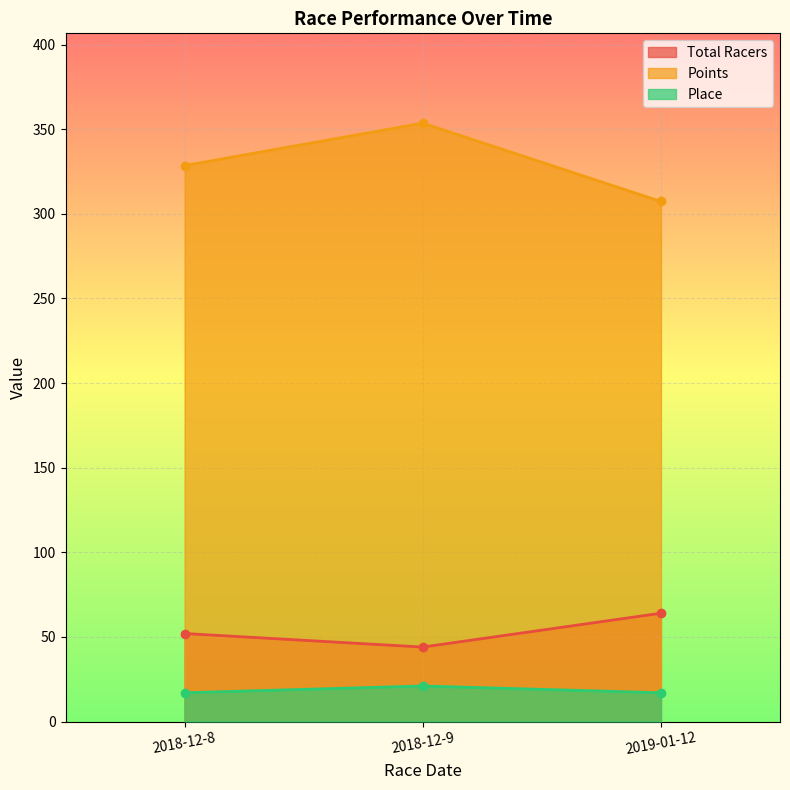

Between 2019-01-12 and 2018-12-8, which is larger?

2019-01-12